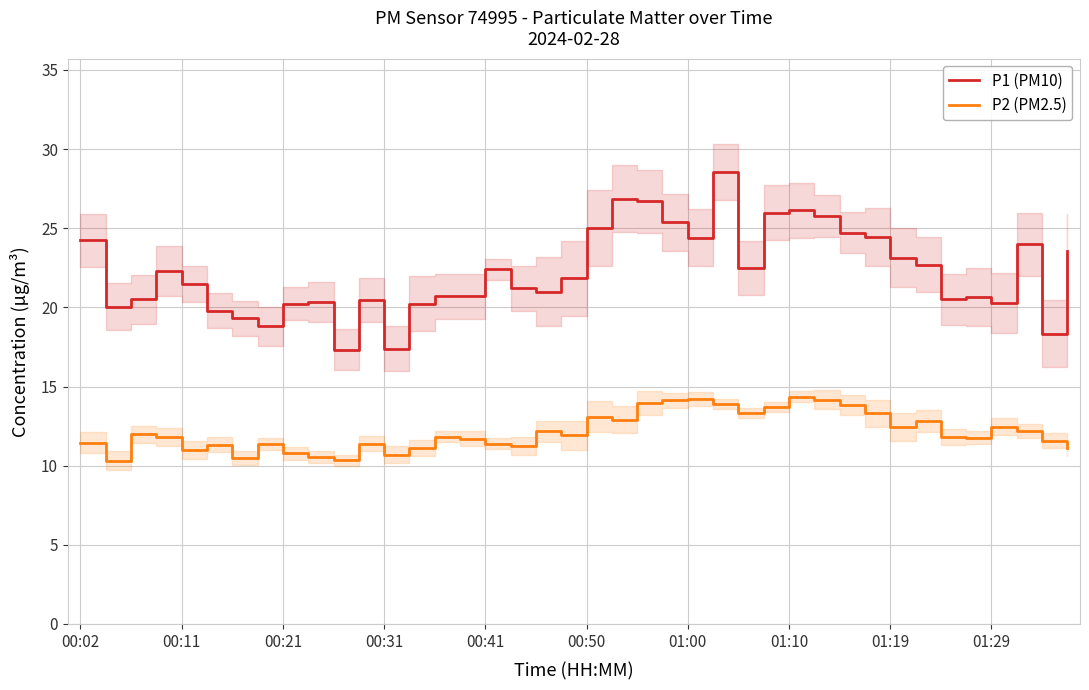

True or false: P2 (PM2.5) and P1 (PM10) cross at least once.

False